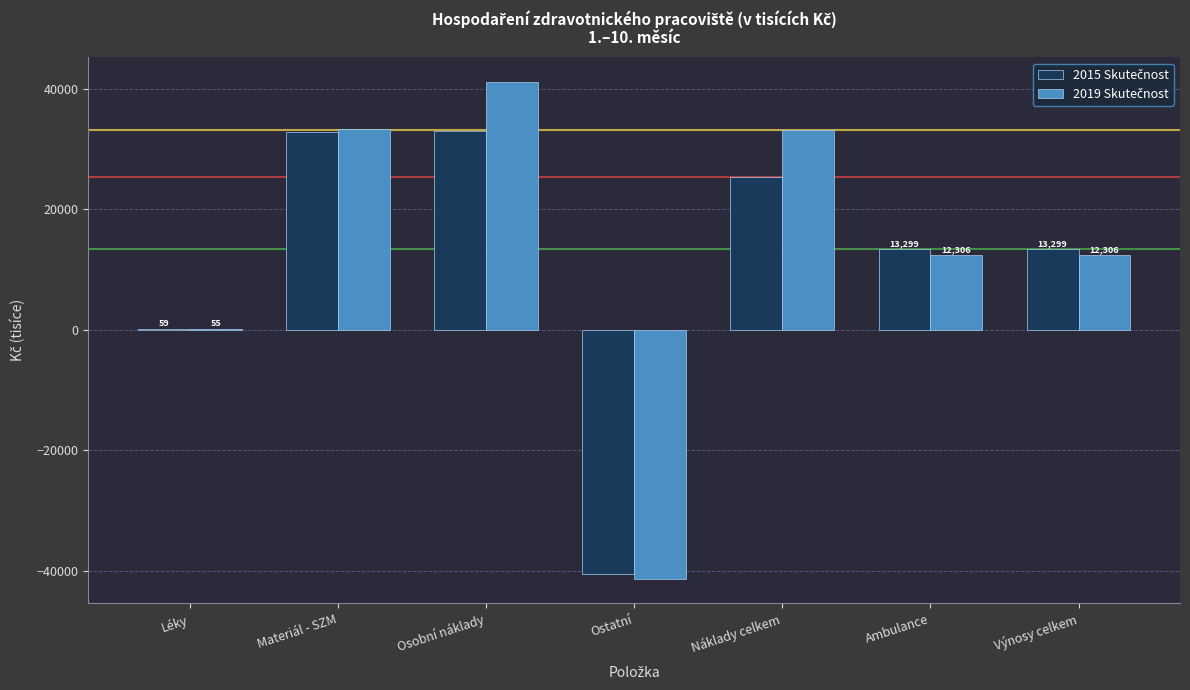

At which category is the sum across all series the highest?

Osobní náklady